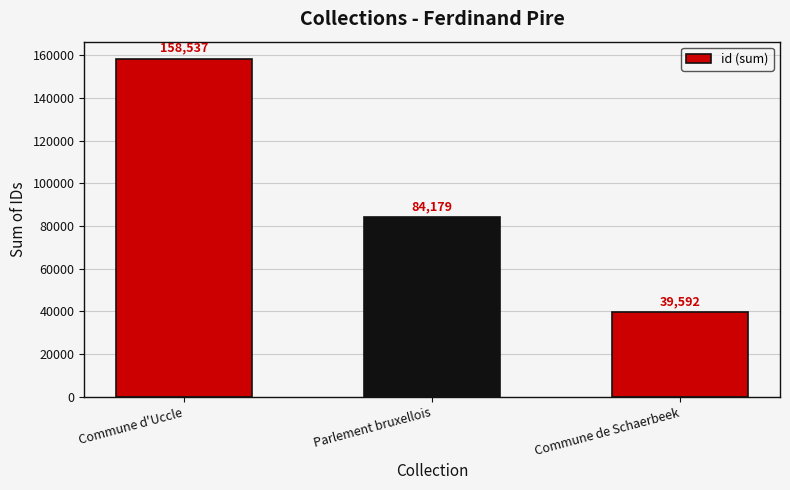

Does the chart contain stacked bars?

No